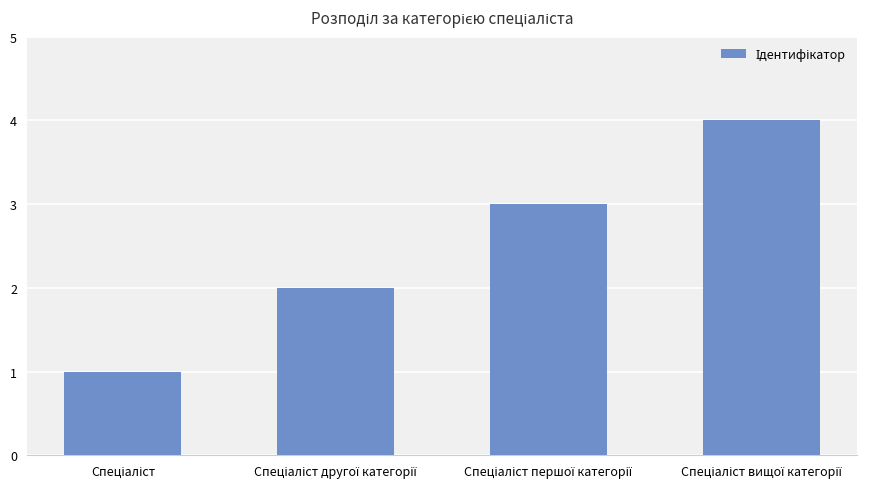

What is the sum of all values?

10